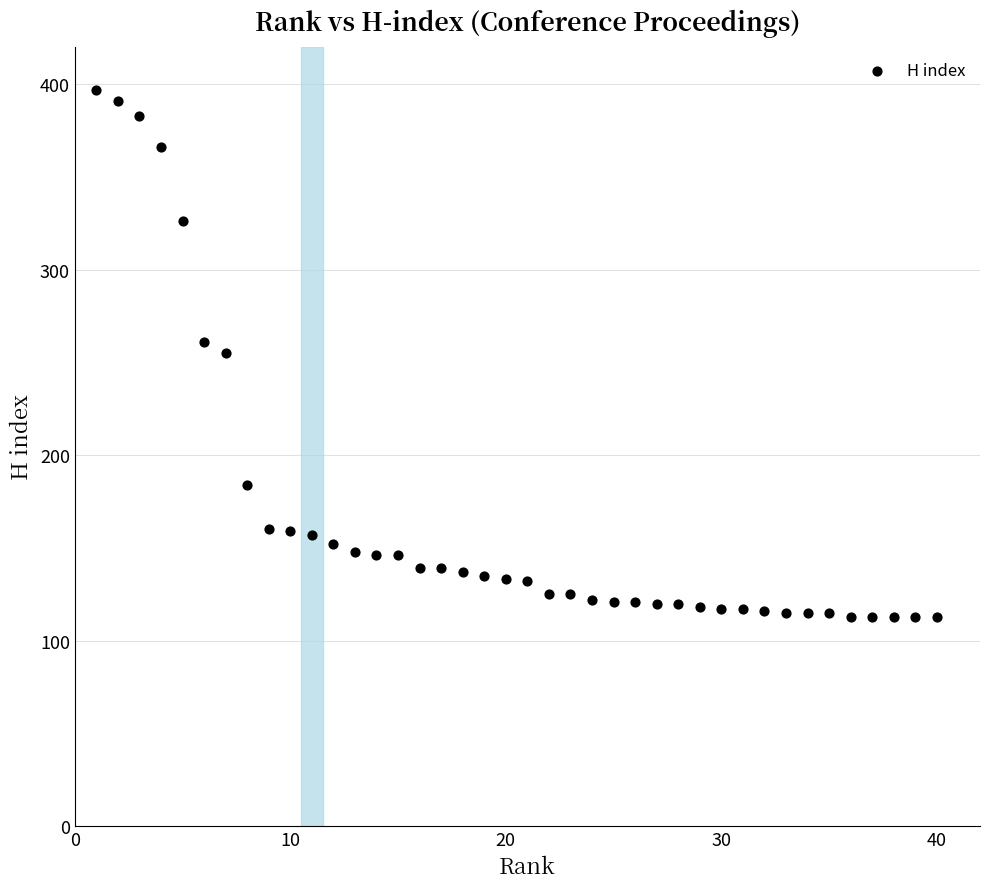

What is the range of X values (max minus min)?

39